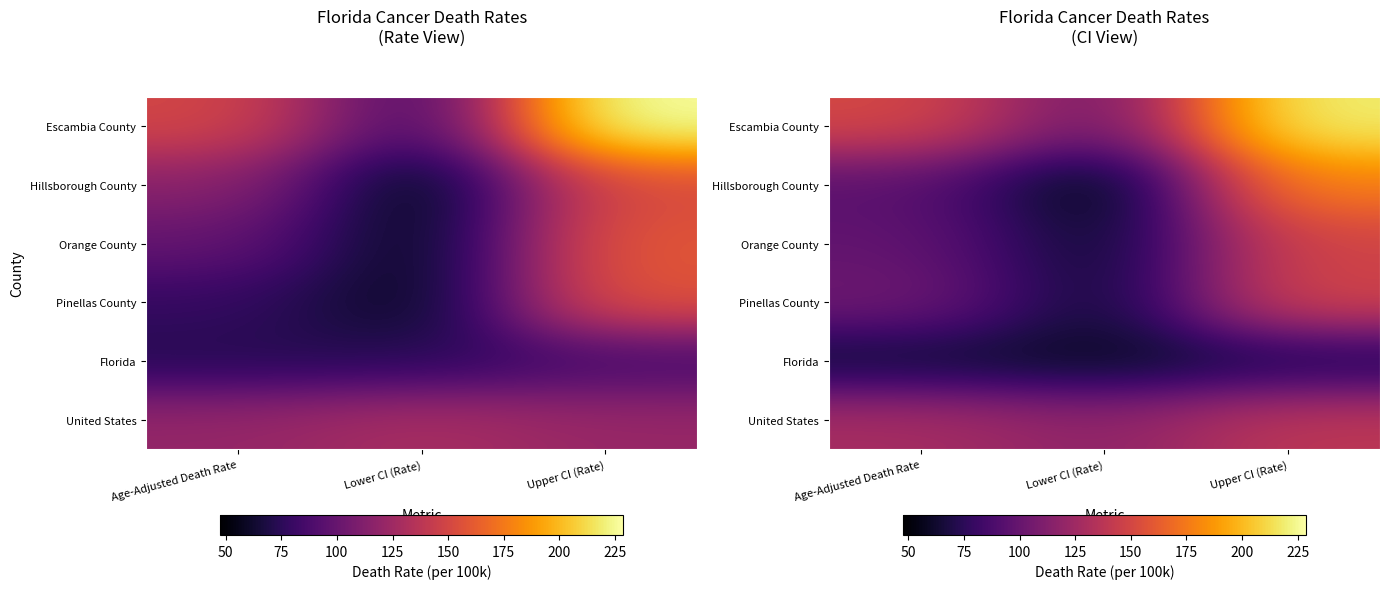

What is the total value across all series at Lower CI (Rate)?

444.4